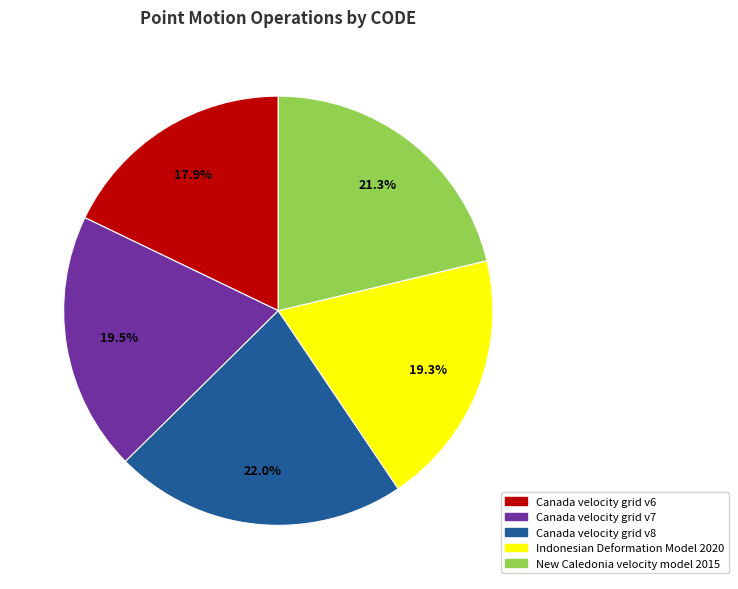

What is the smallest slice in the pie chart?

Canada velocity grid v6